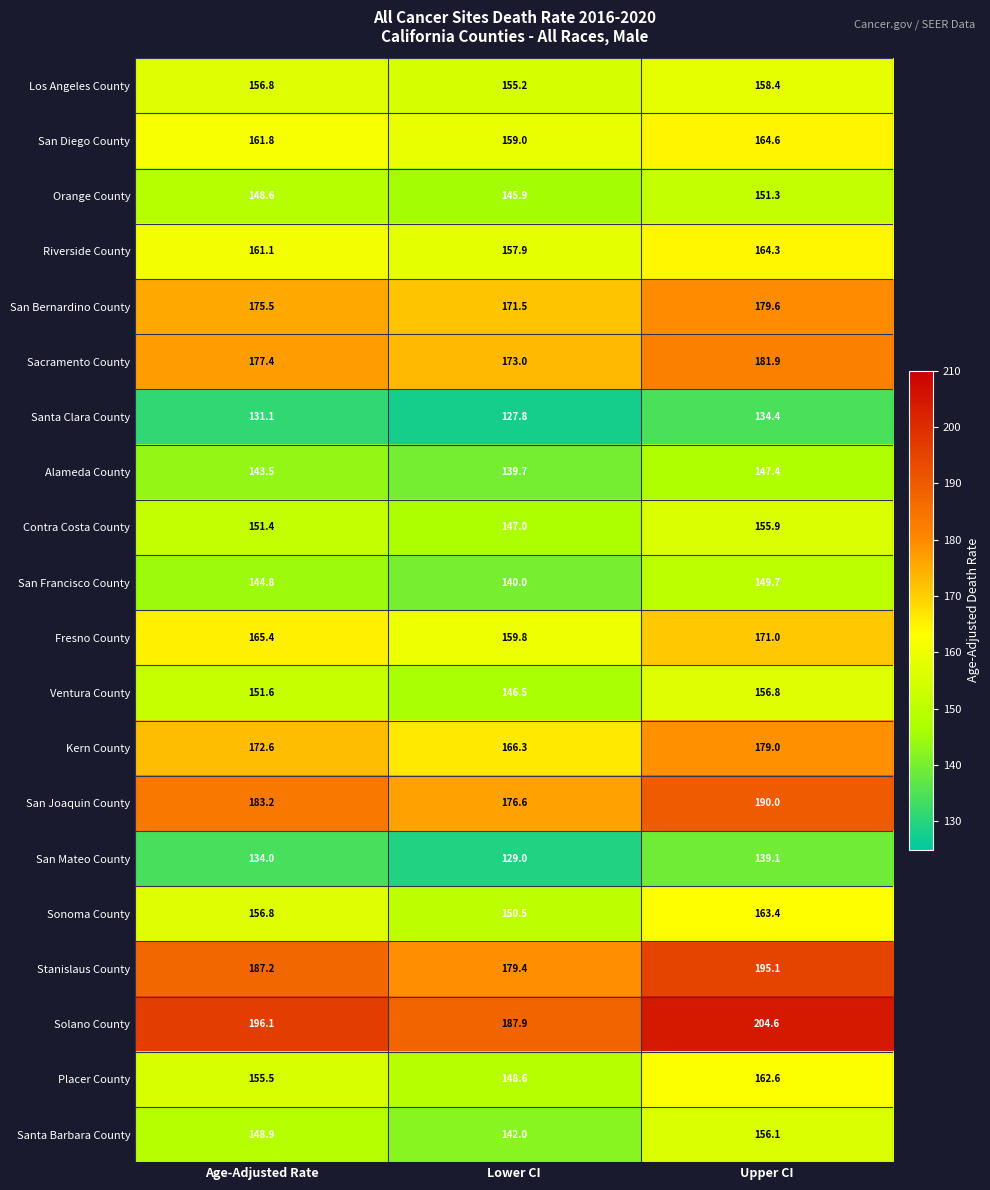

The San Francisco County series shows 204.7 at Age-Adjusted Rate. True or false?

False